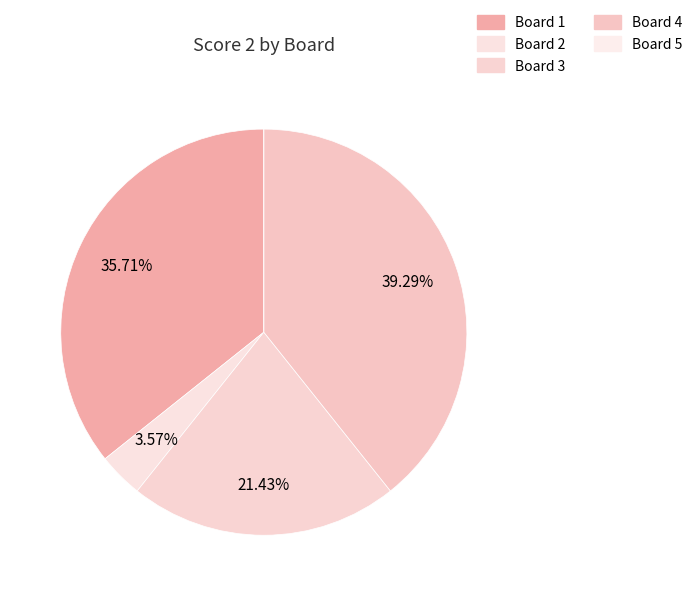

How many segments does this pie chart have?

5